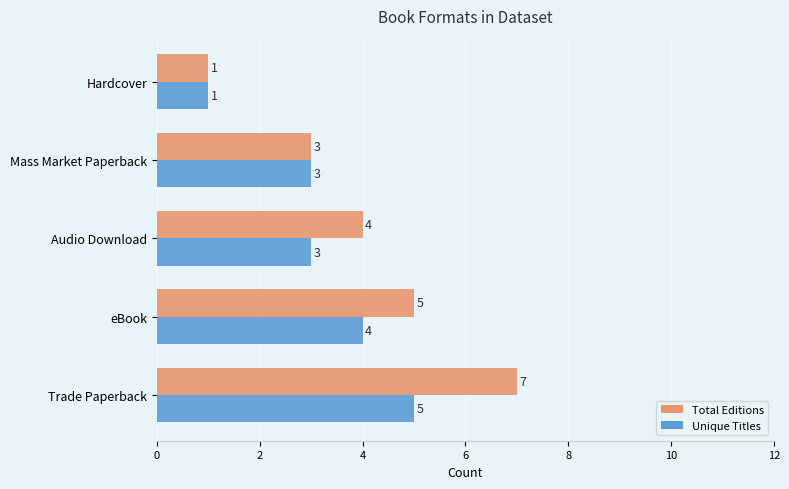

Is it true that Total Editions equals 7 at Trade Paperback?

True